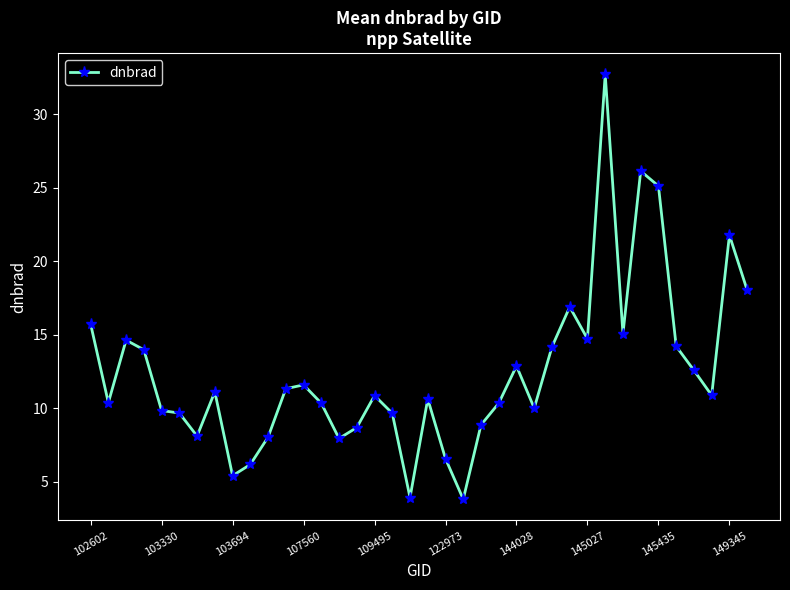

What is the difference between the second highest and second lowest values?

22.2